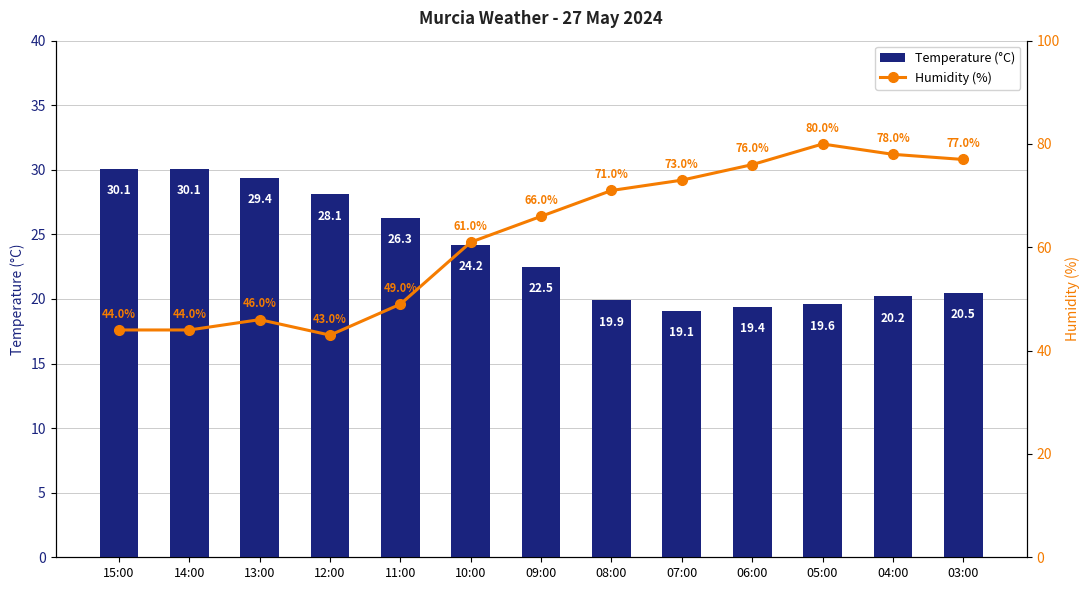

At 15:00, list the series in order from smallest to largest.

Temperature (°C), Humidity (%)